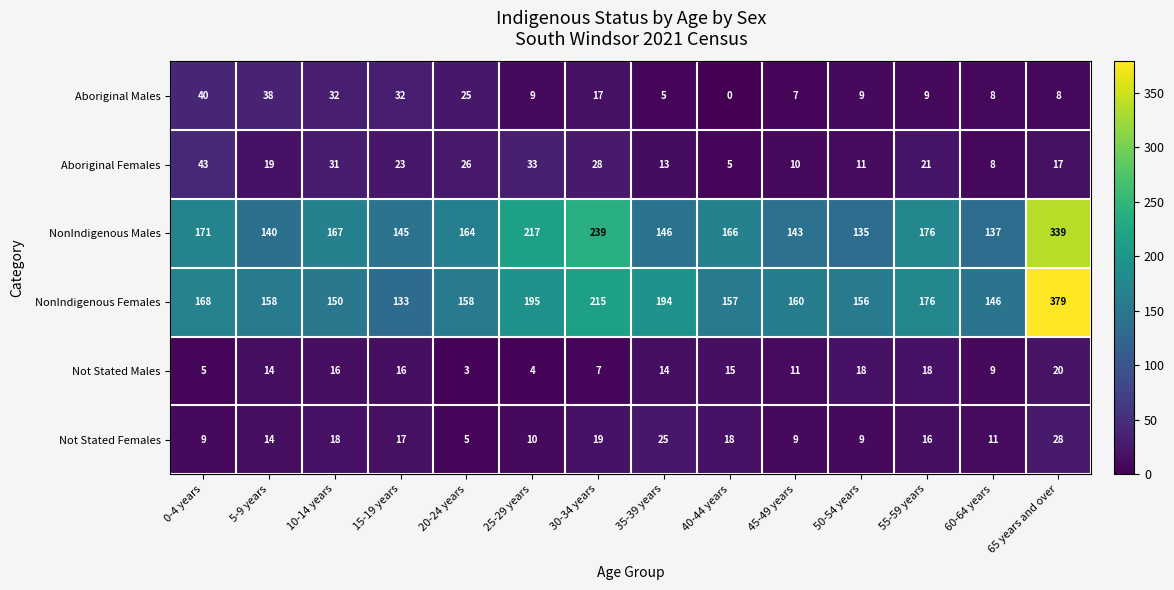

Between 35-39 years and 45-49 years, which series saw the biggest shift?

NonIndigenous Females